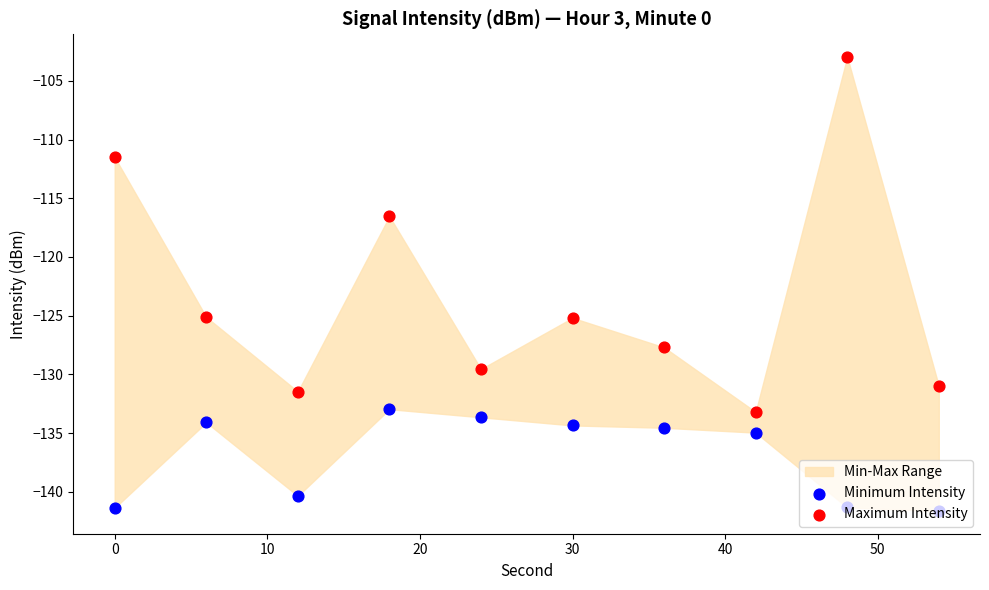

At how many categories does at least one series exceed -128?

6